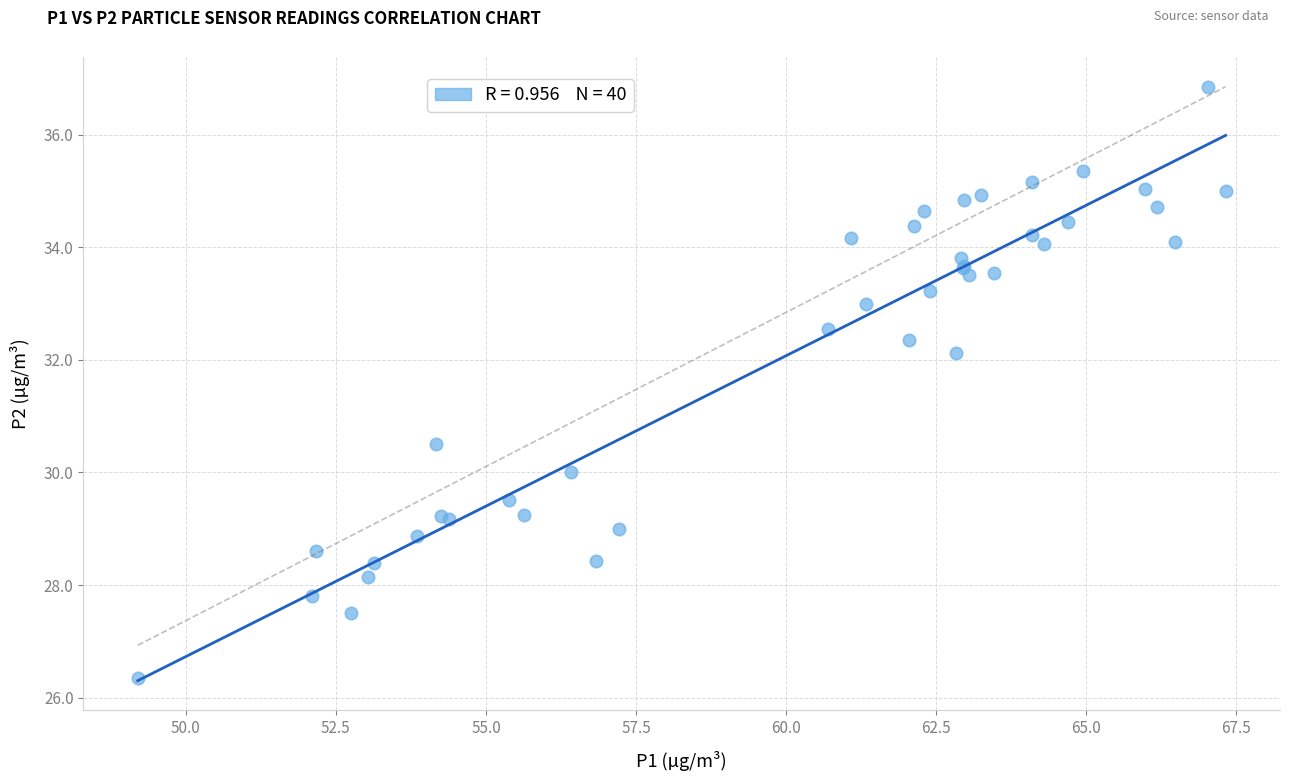

What Y value in the scatter plot is closest to 31?

30.5